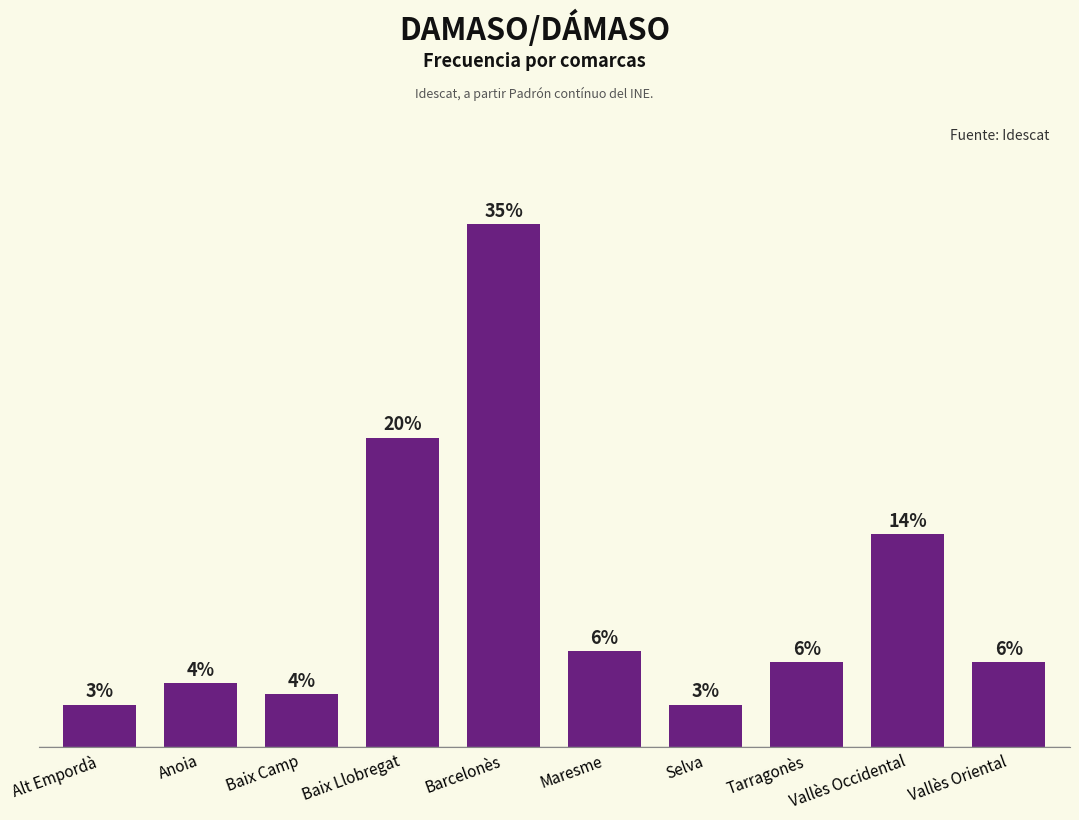

Which category has the highest value across all series?

Barcelonès